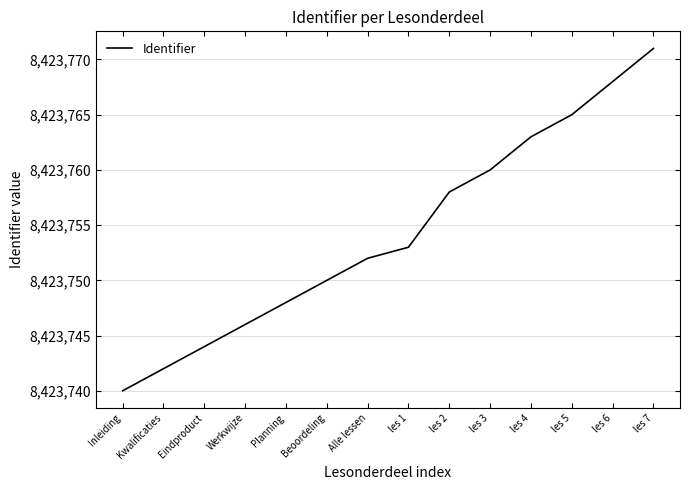

Which label corresponds to the largest value in the chart?

les 7